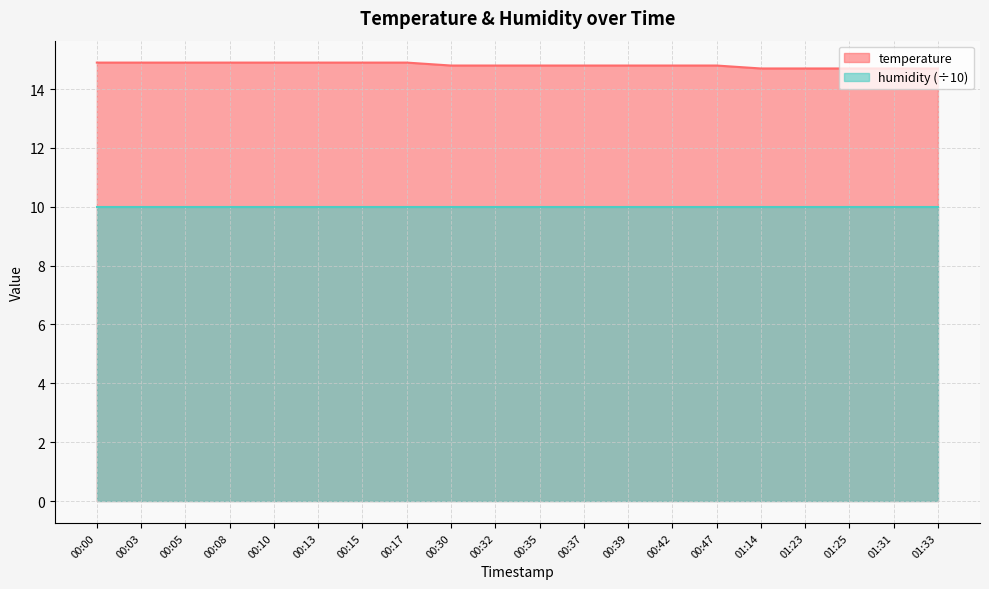

Between 00:08 and 01:33, which is larger?

00:08